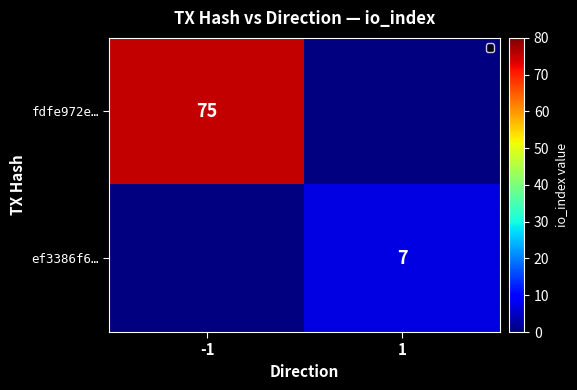

The value of fdfe972e… at -1 is 110. True or false?

False